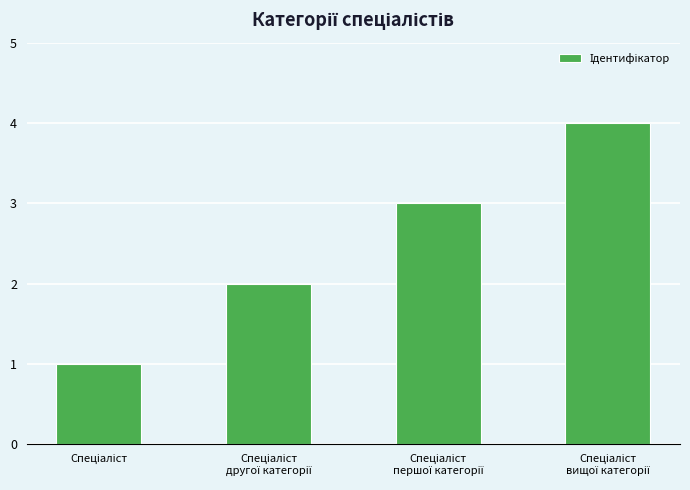

What is the greatest value displayed?

4